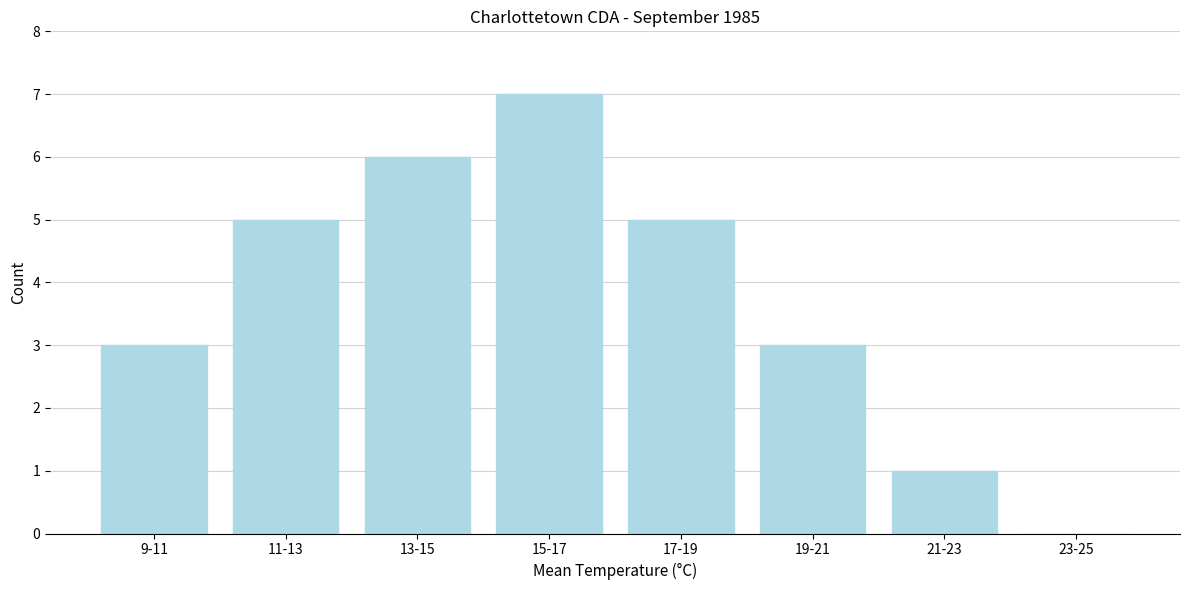

Reading left to right, extract all data points from this chart.

9-11=3	11-13=5	13-15=6	15-17=7	17-19=5	19-21=3	21-23=1	23-25=0